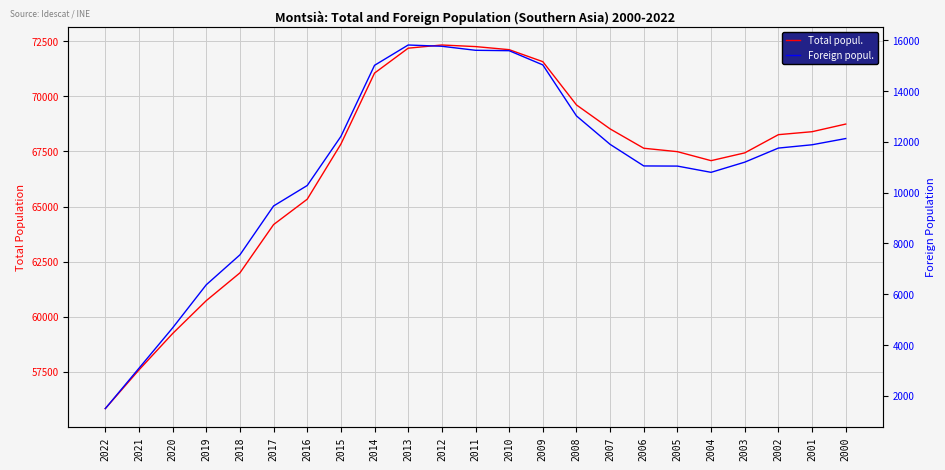

Between 2001 and 2000, which is larger?

2000